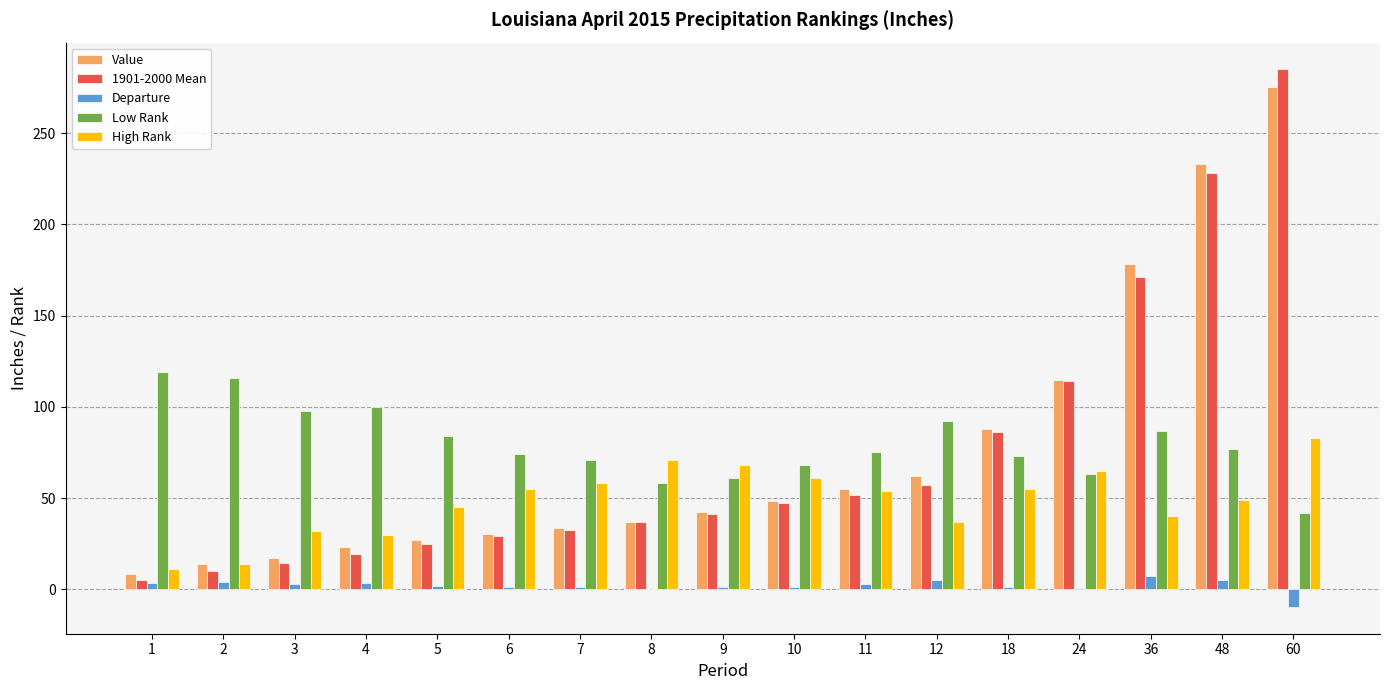

Is it true that Low Rank equals 87.7 at 8?

False